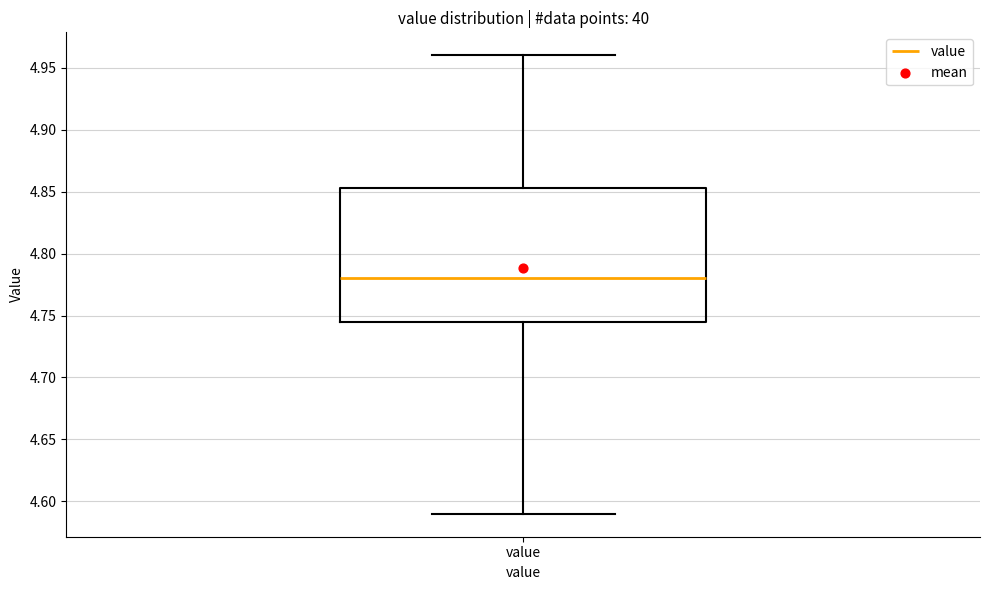

Read this box plot against the y-axis: the position of the median line, the range covered by the box, and the ends of both whiskers. The values are not printed on the chart, so give them approximately, as read against the axis.

median 4.780, box 4.745 to 4.855, whiskers 4.590 to 4.960